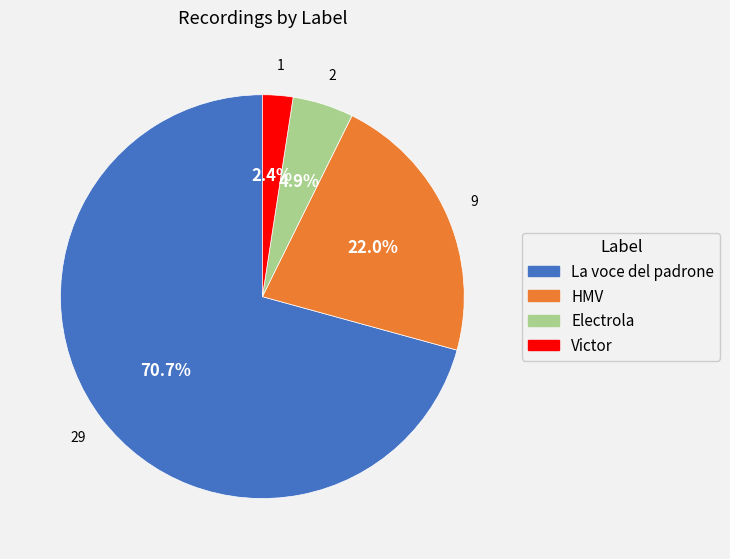

To the nearest percent, what percentage of the pie is La voce del padrone?

71%